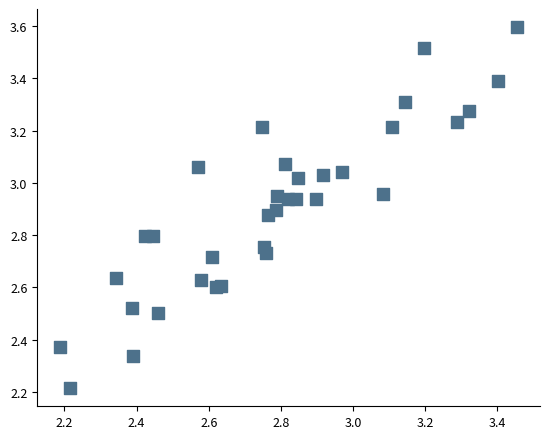

What Y value in the scatter plot is closest to 2?

2.2